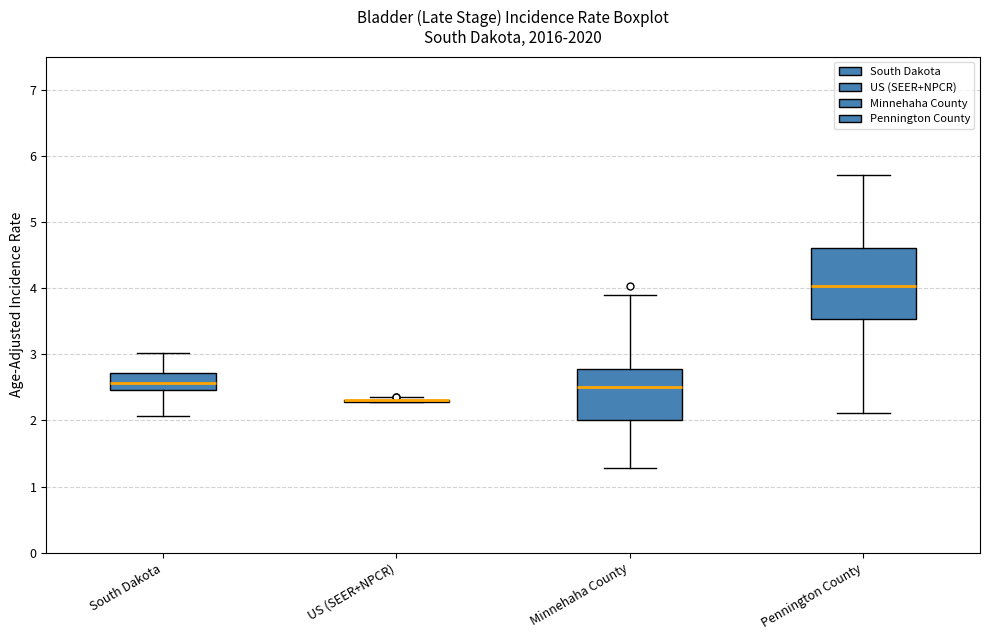

Reading left to right, transcribe this box plot: for each box, give where its median line is, the range the box spans, and where its two whiskers end, as read against the y-axis. The values are not printed on the chart, so give them approximately, as read against the axis.

South Dakota: median 2.6, box 2.5 to 2.7, whiskers 2.1 to 3.0
US (SEER+NPCR): box collapsed to a line at 2.3, whiskers 2.3 to 2.3
Minnehaha County: median 2.5, box 2.0 to 2.8, whiskers 1.3 to 3.9
Pennington County: median 4.0, box 3.5 to 4.6, whiskers 2.1 to 5.7